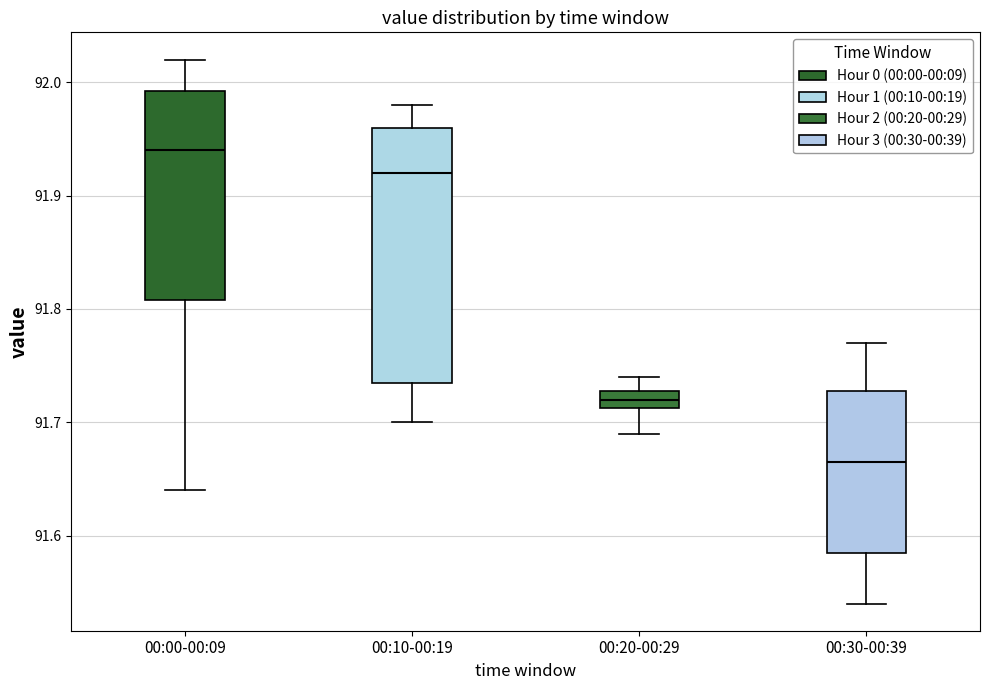

Reading left to right, transcribe this box plot: for each box, give where its median line is, the range the box spans, and where its two whiskers end, as read against the y-axis. The values are not printed on the chart, so give them approximately, as read against the axis.

00:00-00:09: median 91.94, box 91.81 to 91.99, whiskers 91.64 to 92.02
00:10-00:19: median 91.92, box 91.74 to 91.96, whiskers 91.70 to 91.98
00:20-00:29: median 91.72, box 91.71 to 91.73, whiskers 91.69 to 91.74
00:30-00:39: median 91.67, box 91.59 to 91.73, whiskers 91.54 to 91.77